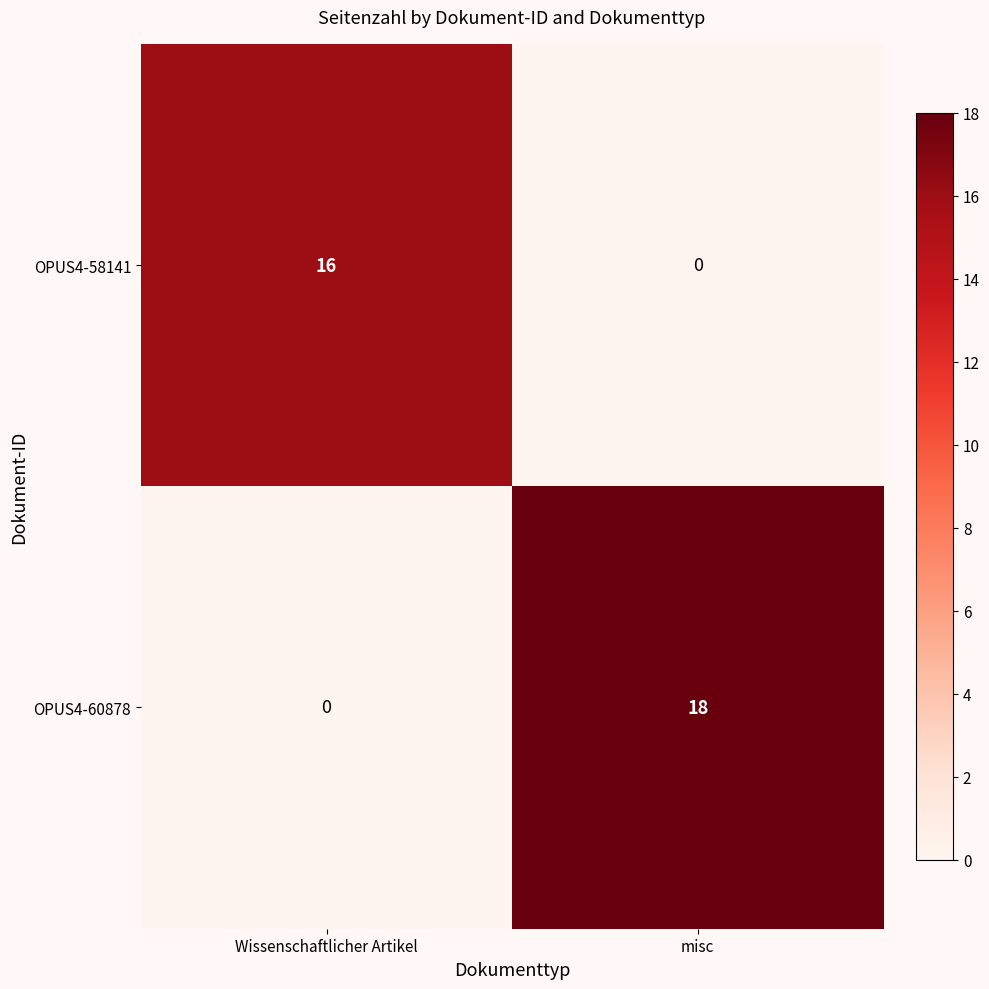

Rank the series by their average value, from lowest to highest.

OPUS4-58141, OPUS4-60878